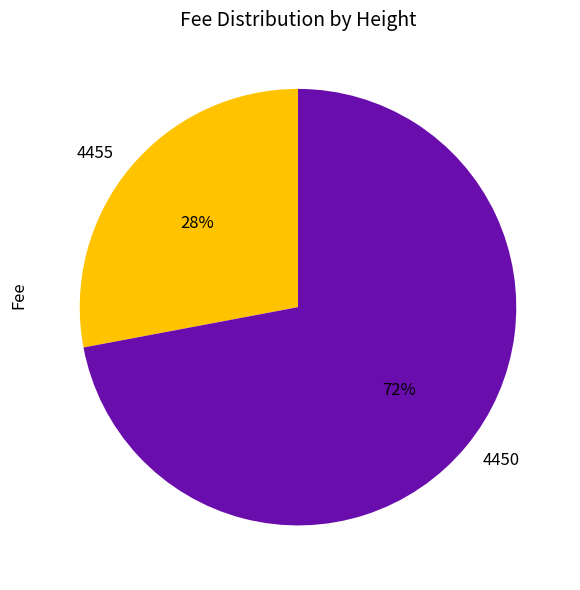

Count the number of slices in the pie.

2